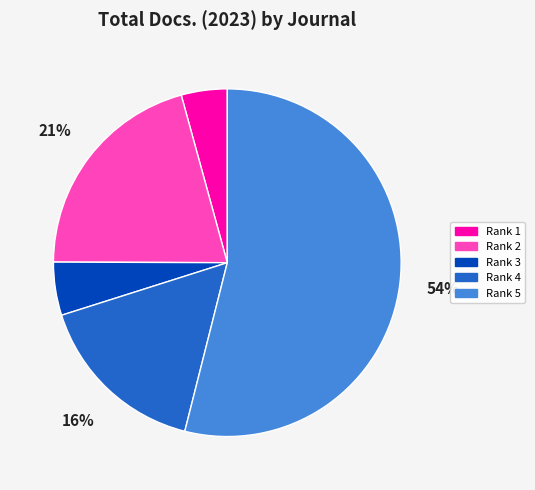

What is the majority slice?

Rank 5